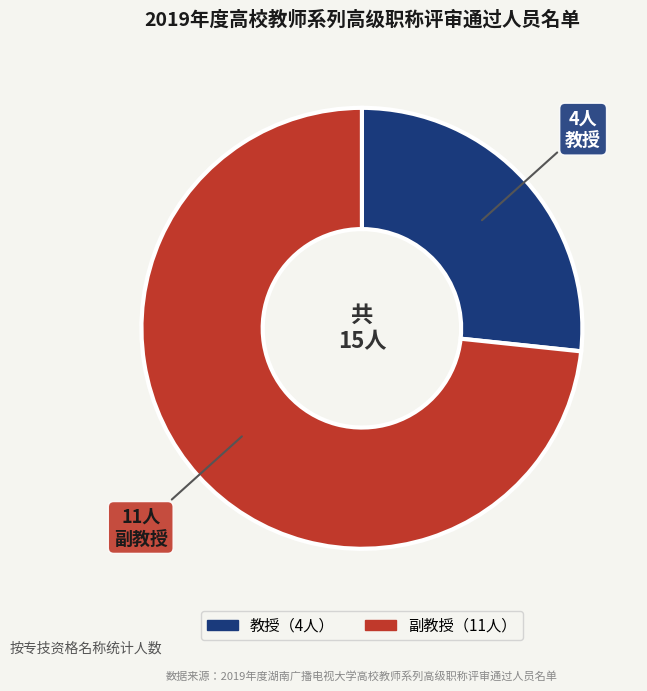

Does any single category account for the majority?

Yes